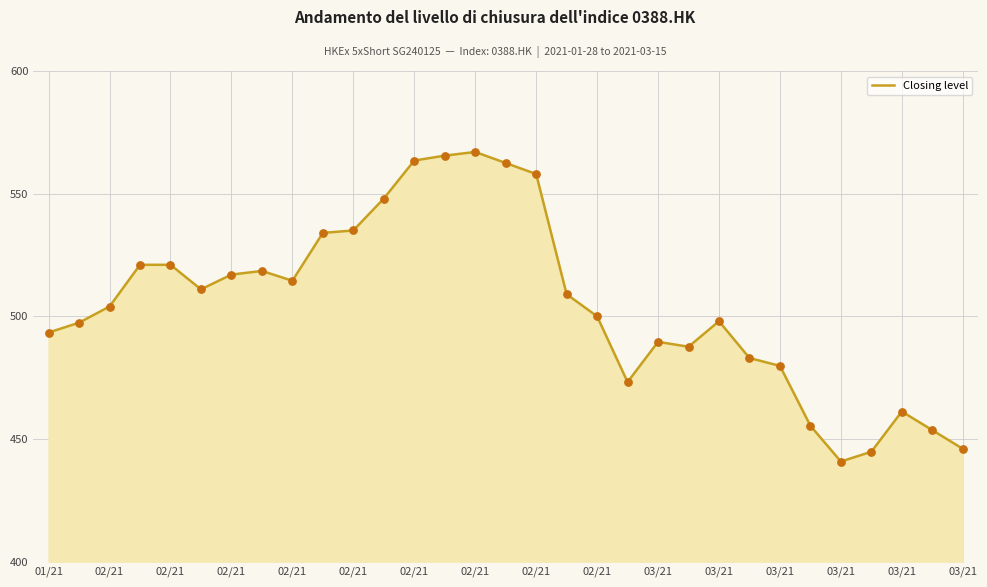

What is the minimum value shown in the chart?

440.8